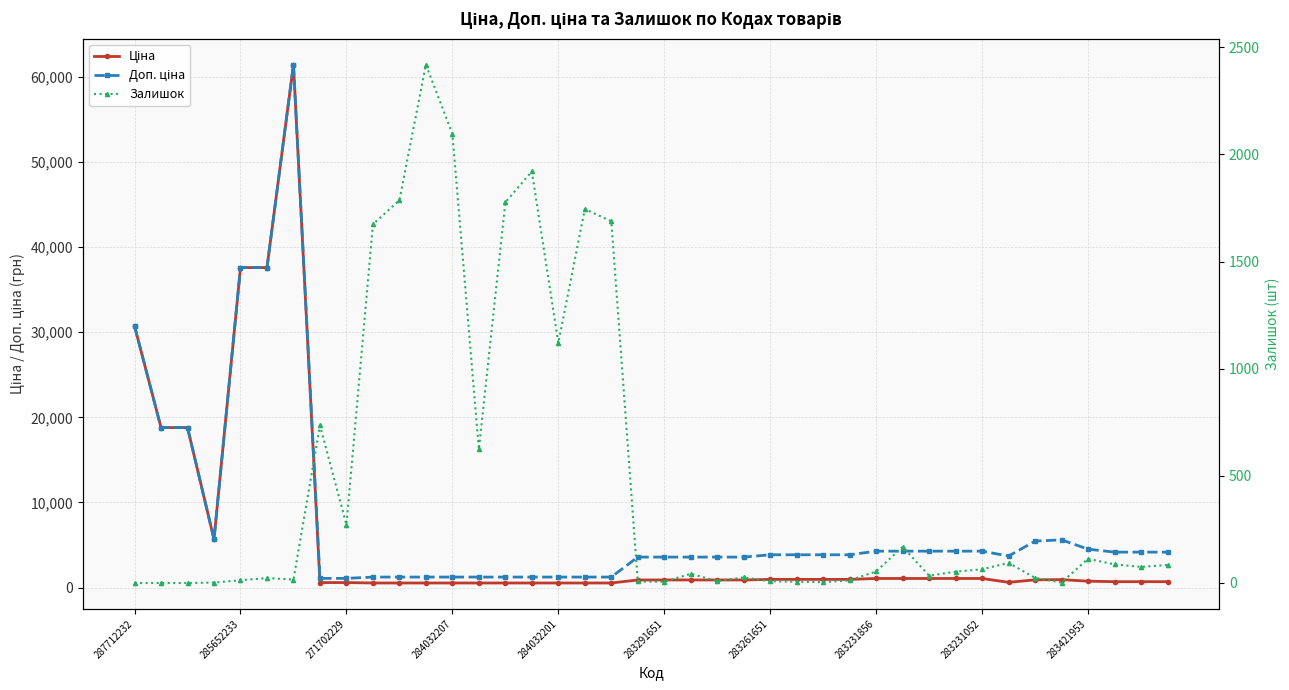

What is the maximum value shown in the chart?

61434.3